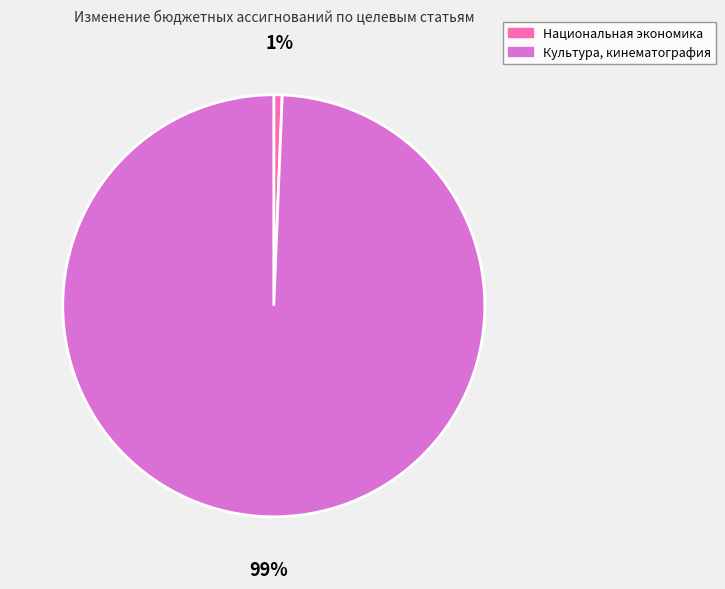

The Культура, кинематография slice represents 89% of the pie. True or false?

False